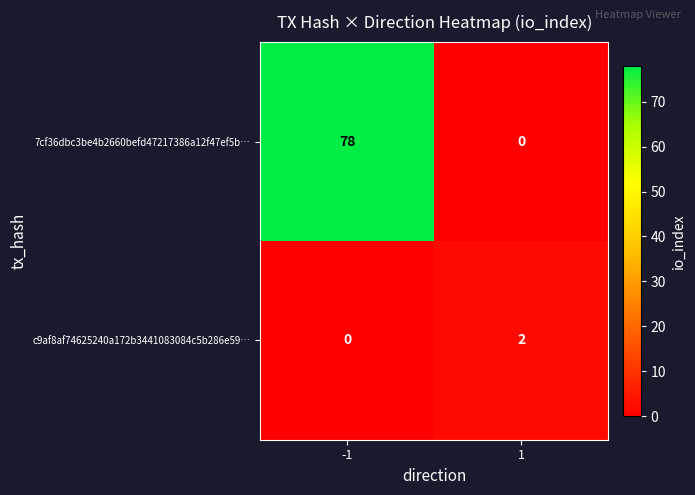

Which series has the largest total across all categories?

7cf36dbc3be4b2660befd47217386a12f47ef5b…